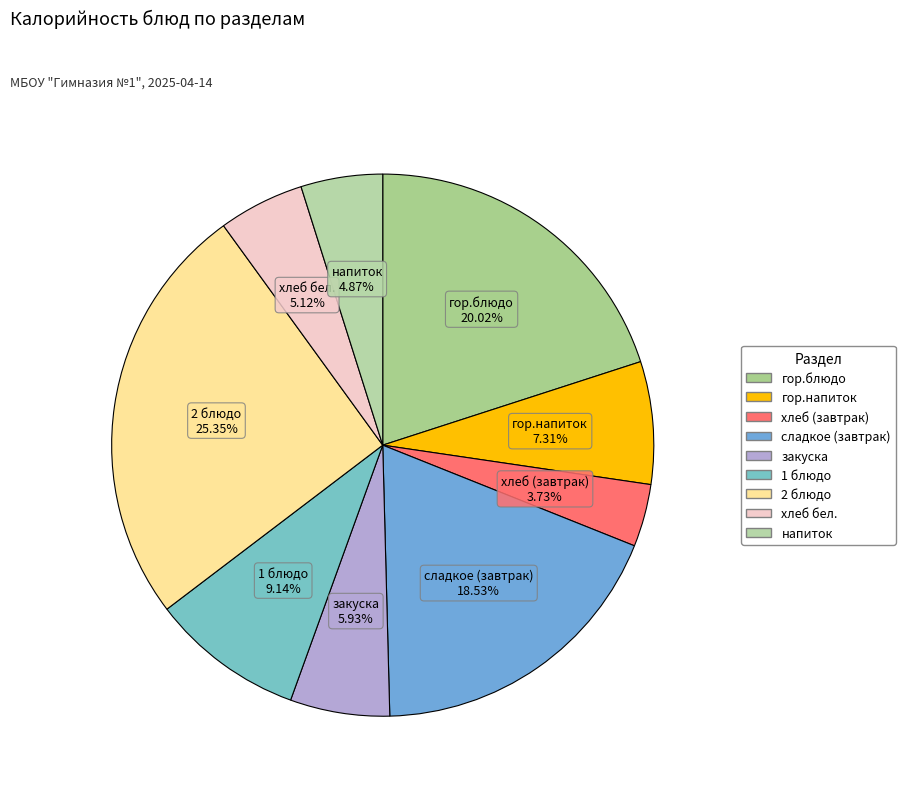

To the nearest percent, what portion does гор.блюдо represent?

20%